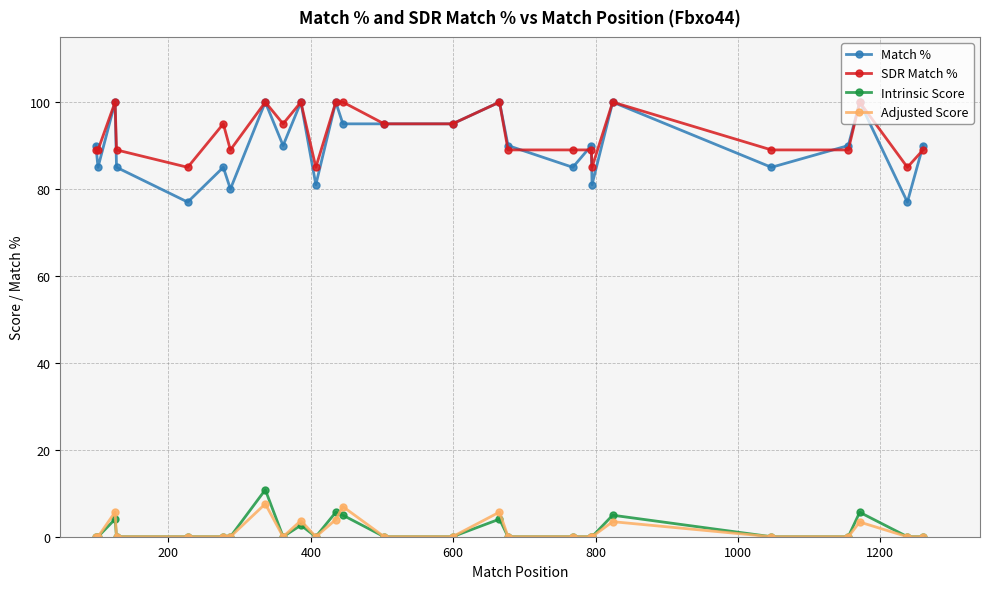

True or false: Match % and Intrinsic Score cross at least once.

False